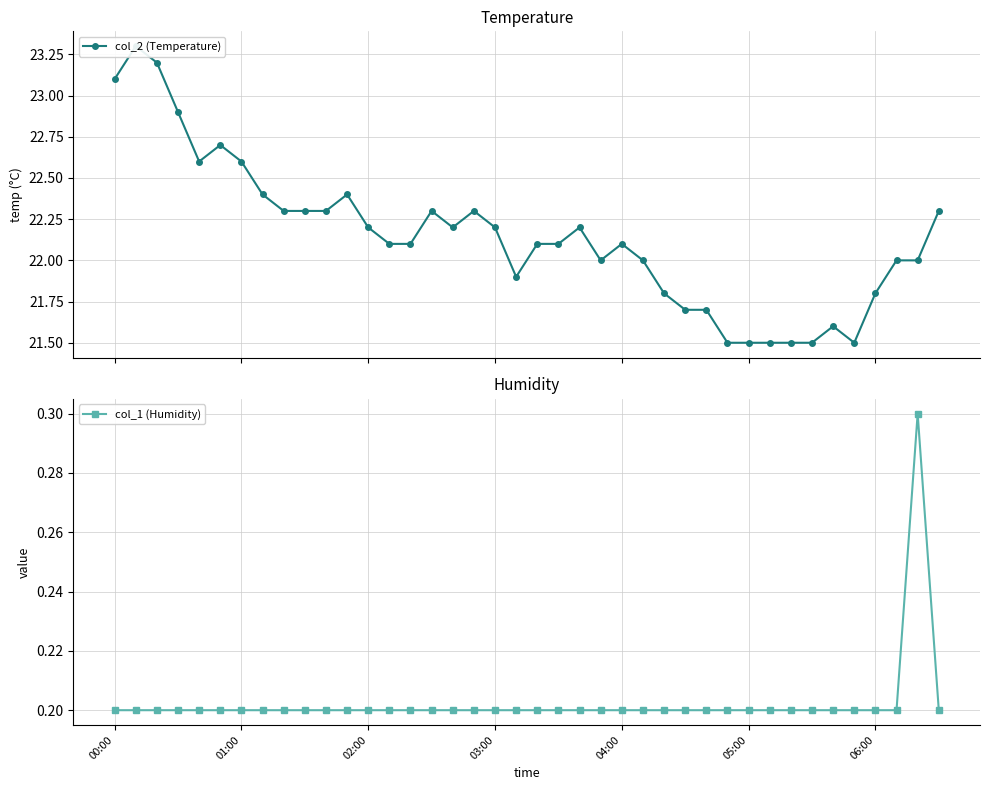

Which series has the largest range (max minus min)?

col_2 (Temperature)